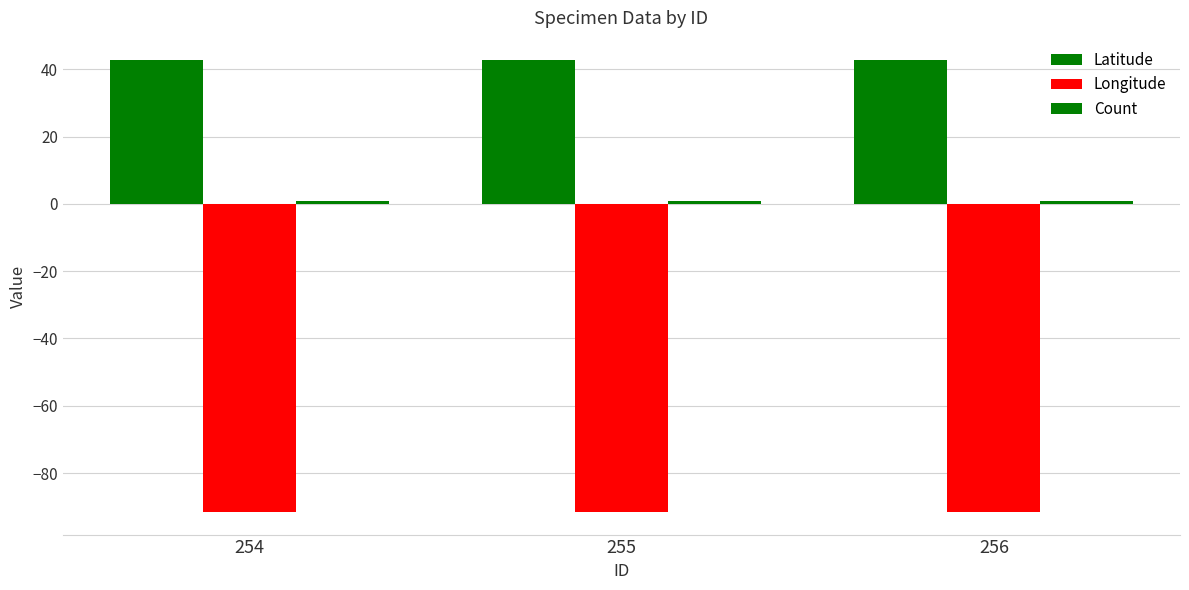

What is the average value of the Latitude series?

42.6